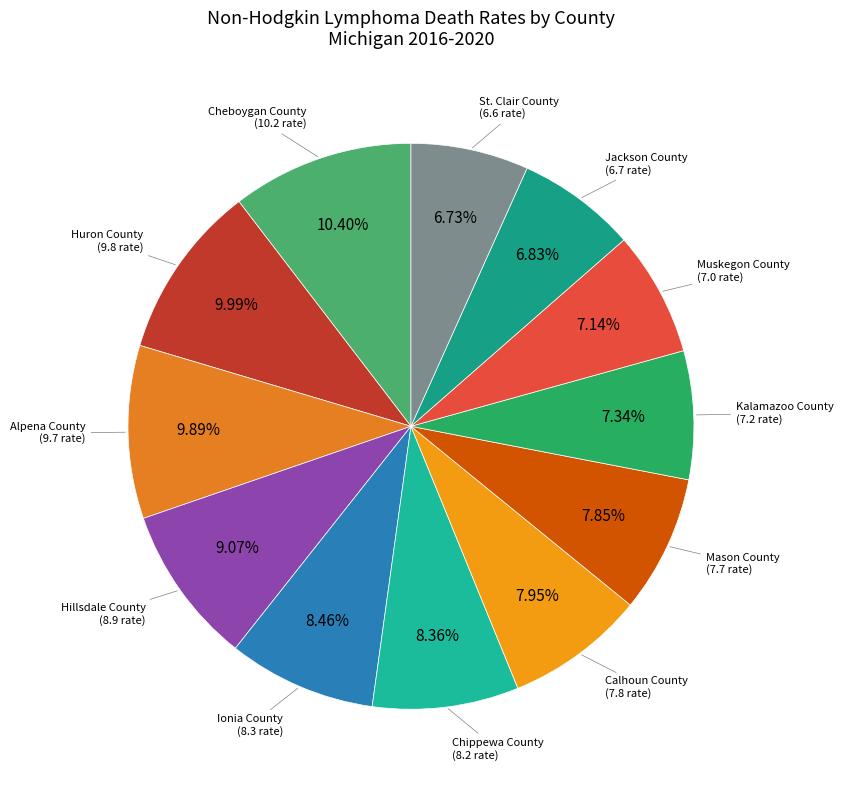

Rank the categories by value from lowest to highest.

St. Clair County, Jackson County, Muskegon County, Kalamazoo County, Mason County, Calhoun County, Chippewa County, Ionia County, Hillsdale County, Alpena County, Huron County, Cheboygan County